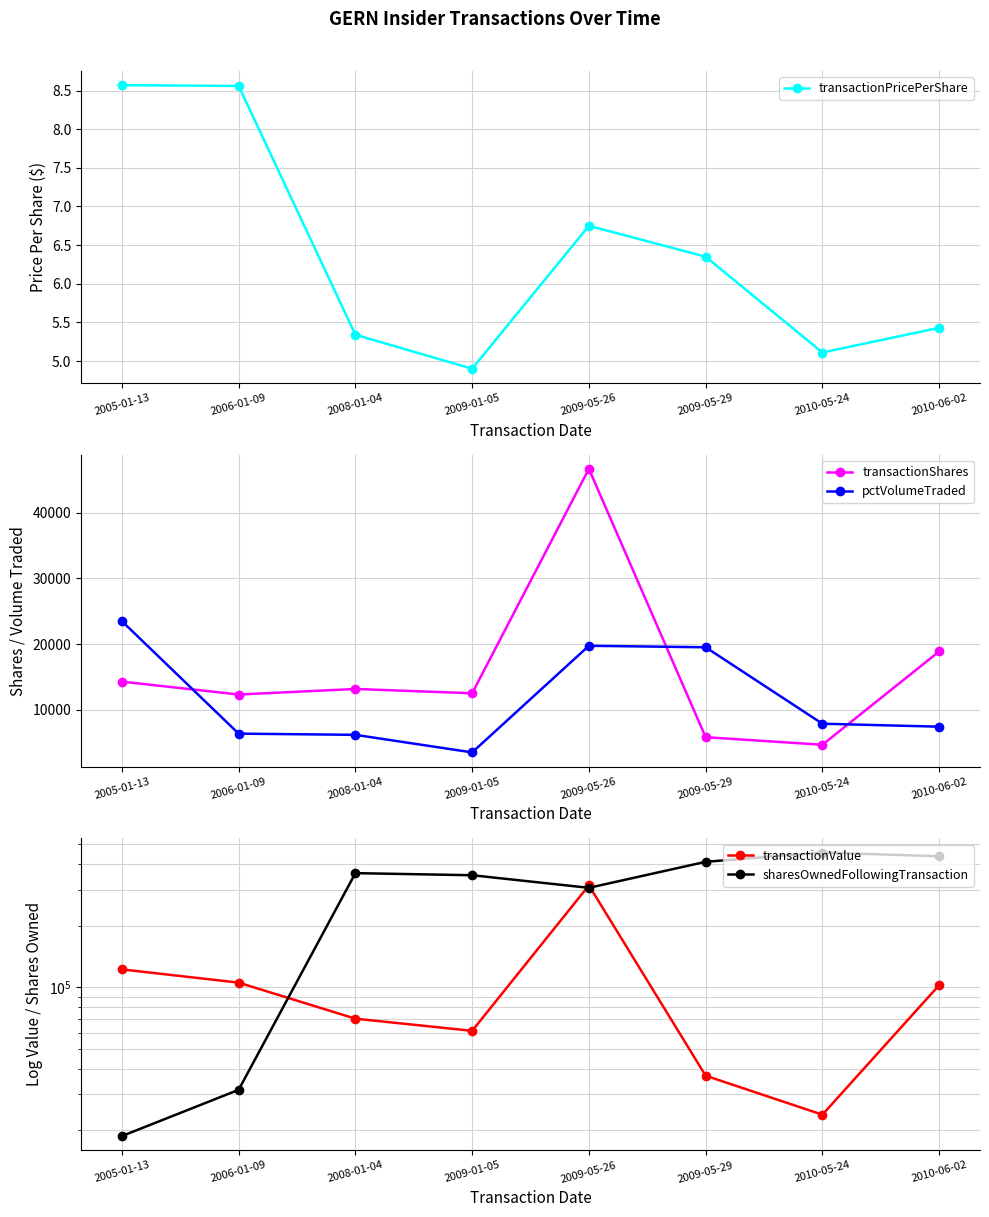

True or false: sharesOwnedFollowingTransaction and pctVolumeTraded intersect in this chart.

True